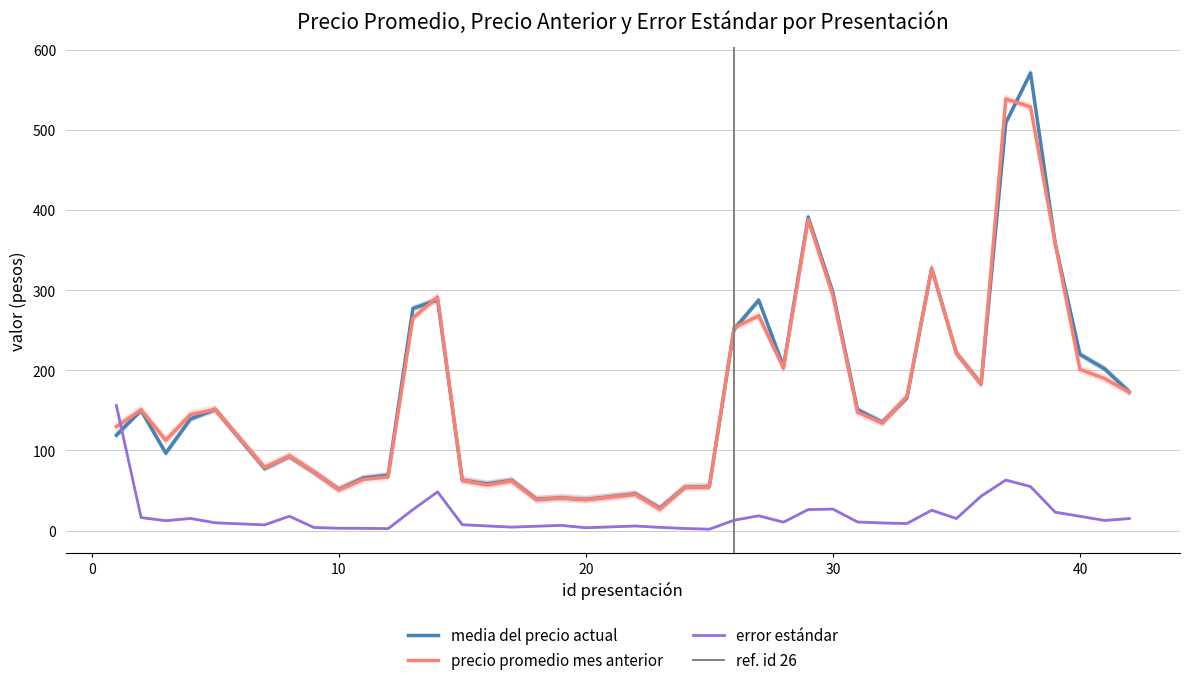

How many lines are shown in the chart?

3